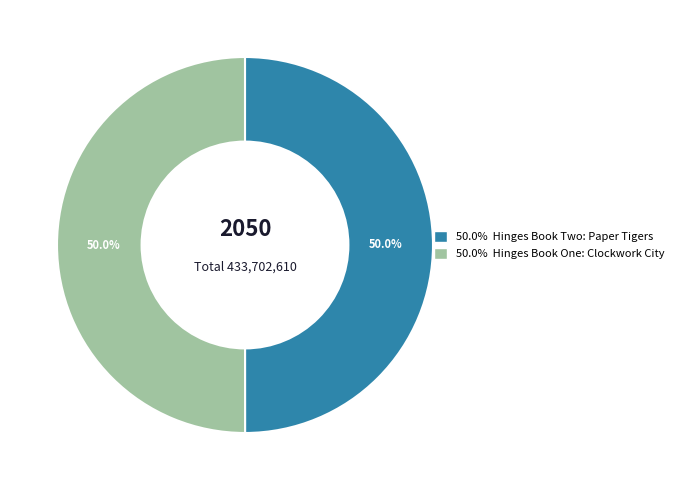

How many slices are in this pie chart?

2